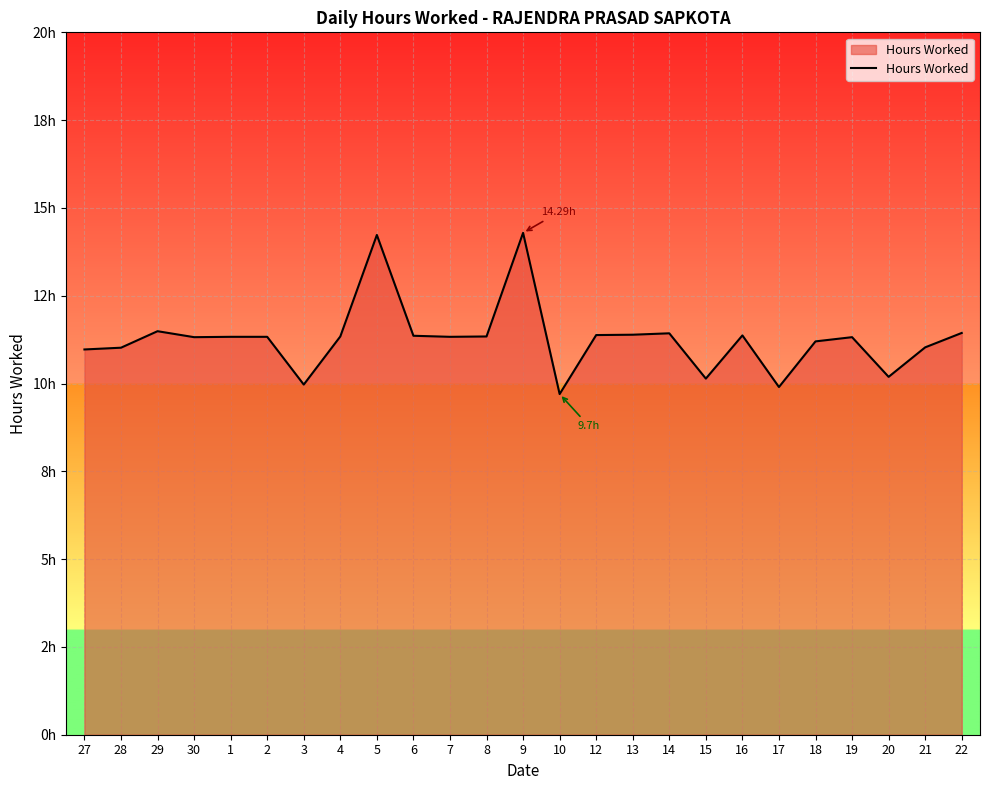

What is the label of the 17th point from the left?

14